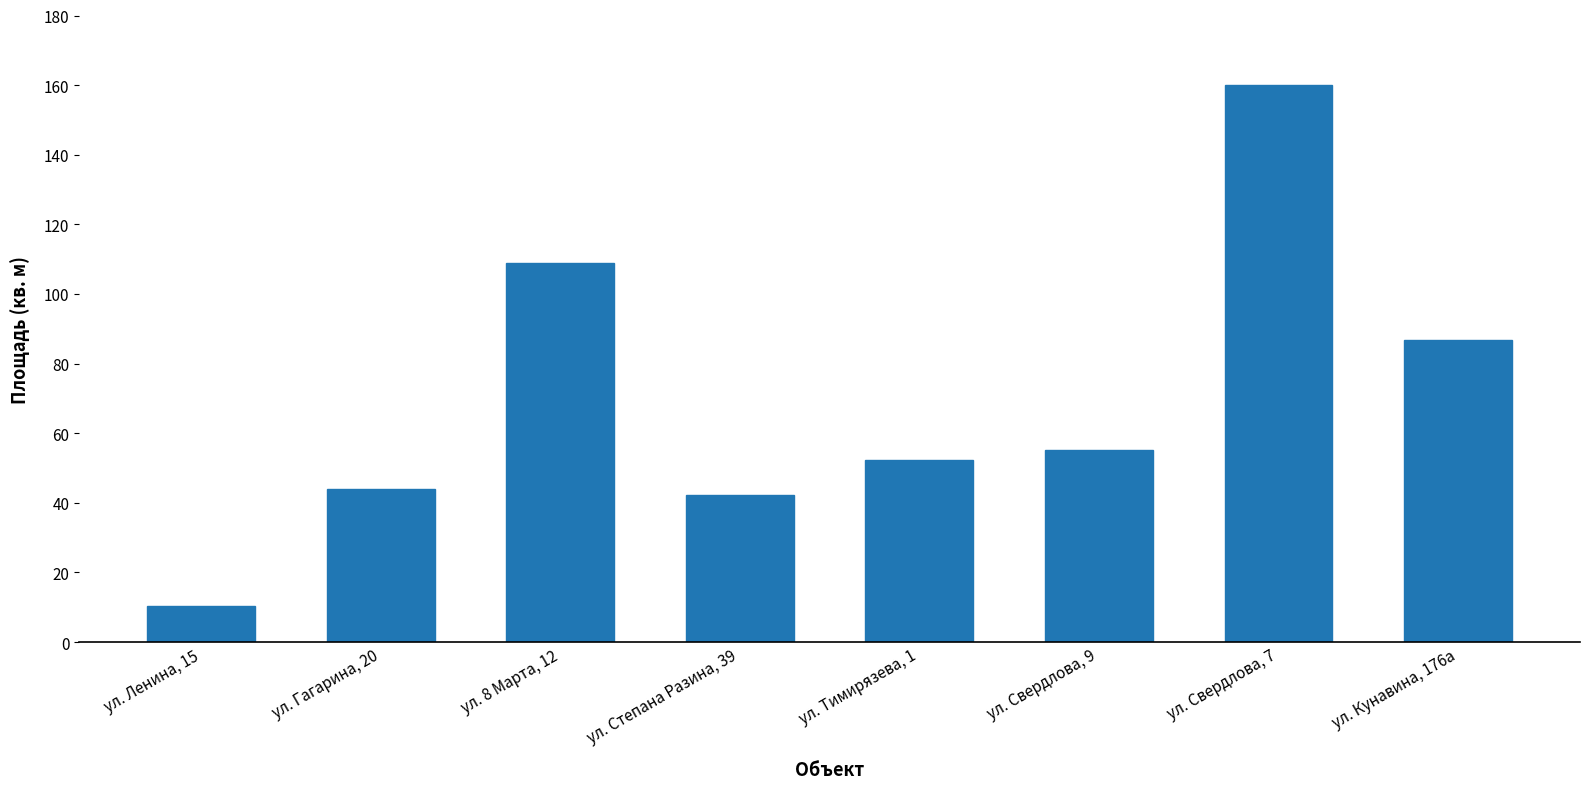

Between ул. Степана Разина, 39 and ул. 8 Марта, 12, which is larger?

ул. 8 Марта, 12